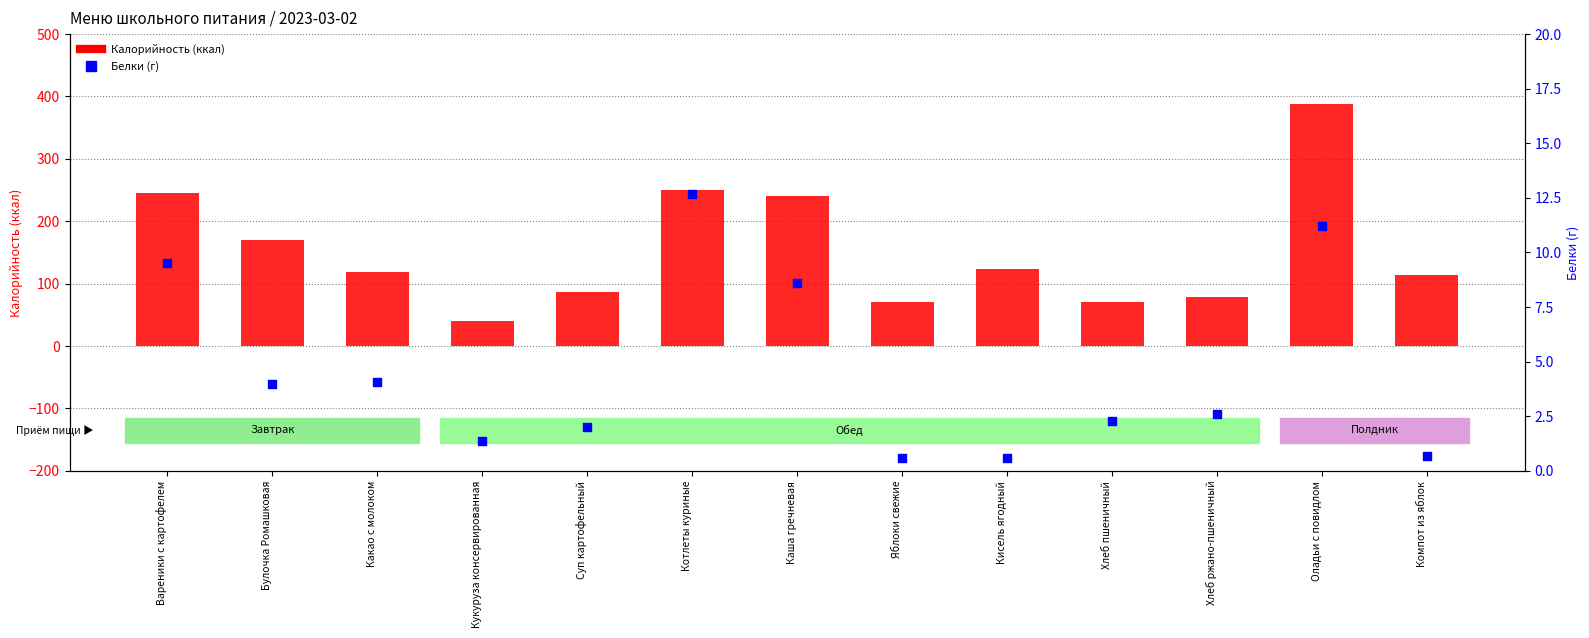

At which category is the sum across all series the highest?

Оладьи с повидлом